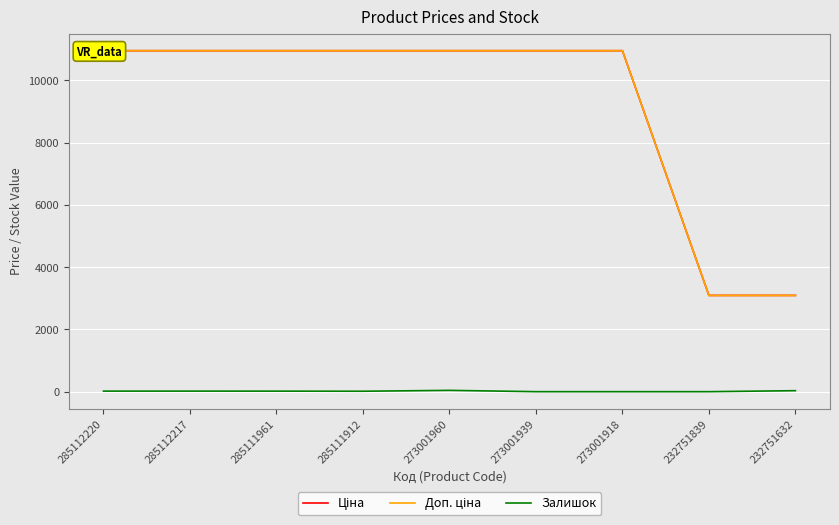

The Залишок series shows 0.0 at 232751839. True or false?

True